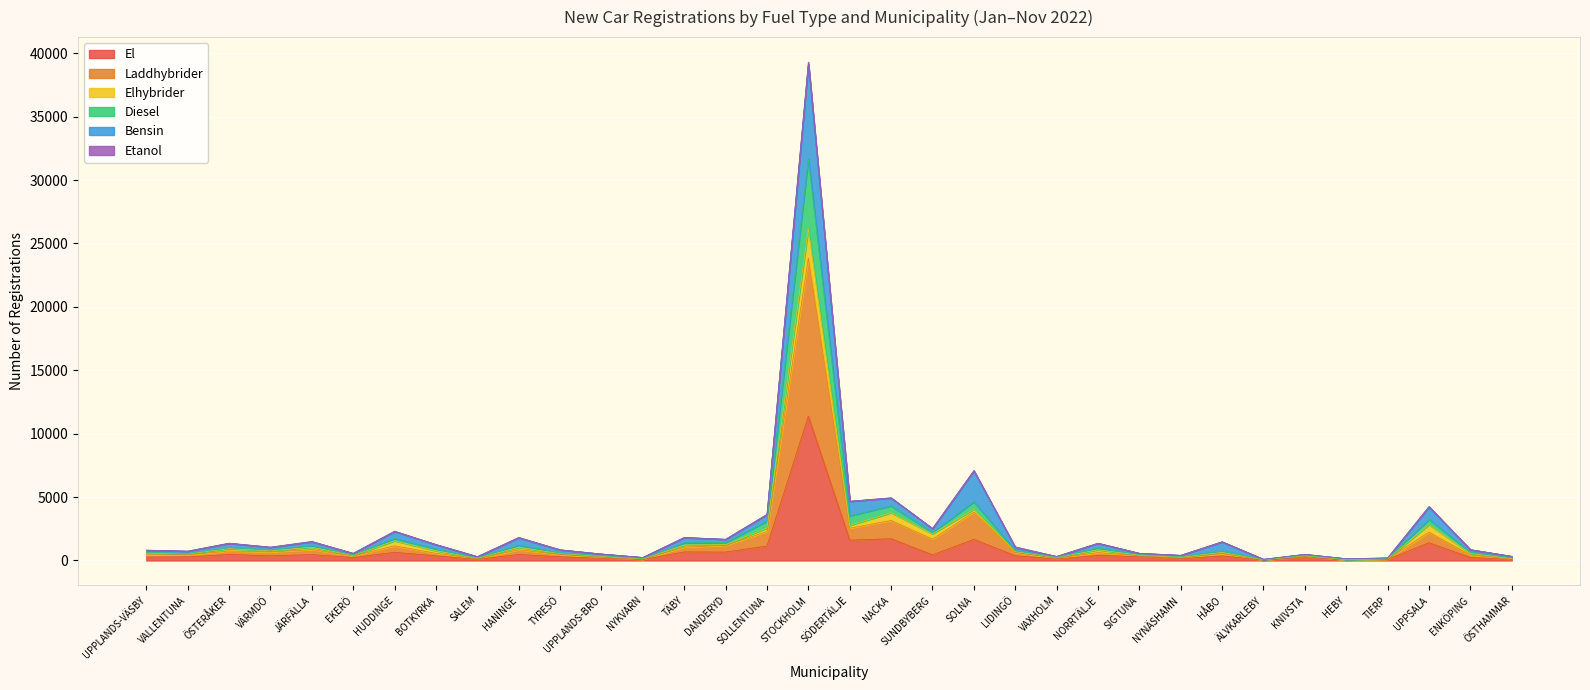

At which category is the sum across all series the highest?

STOCKHOLM